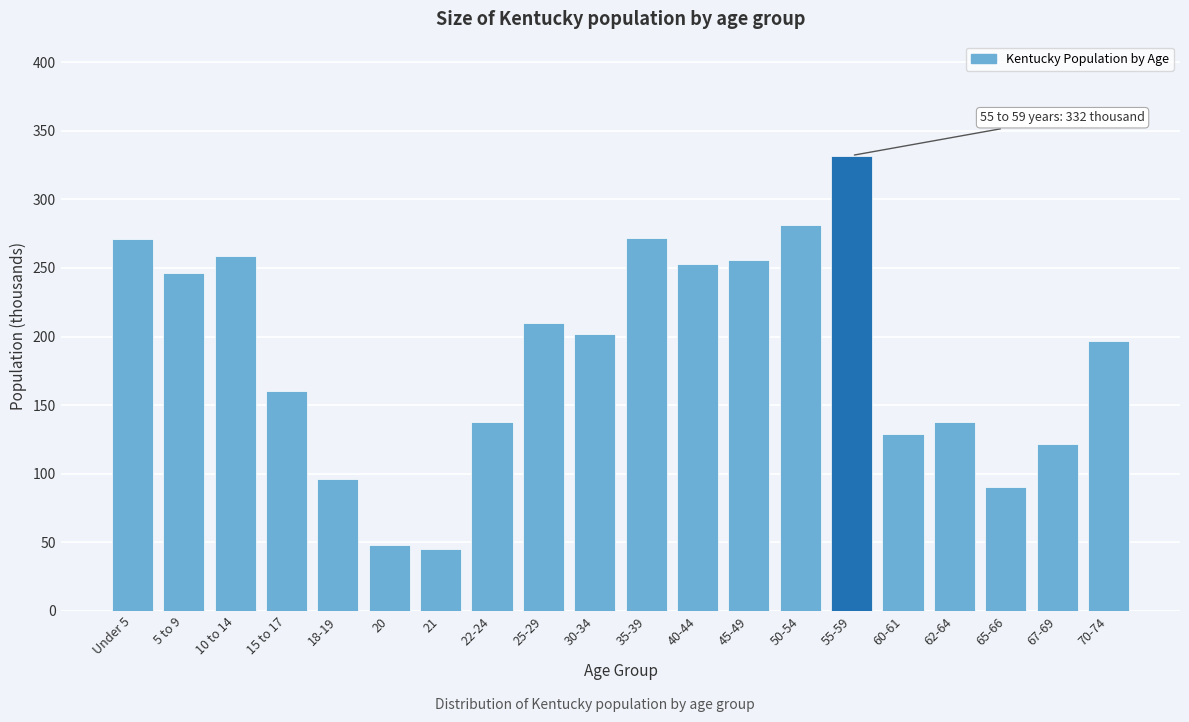

What position from the left is 30-34?

10